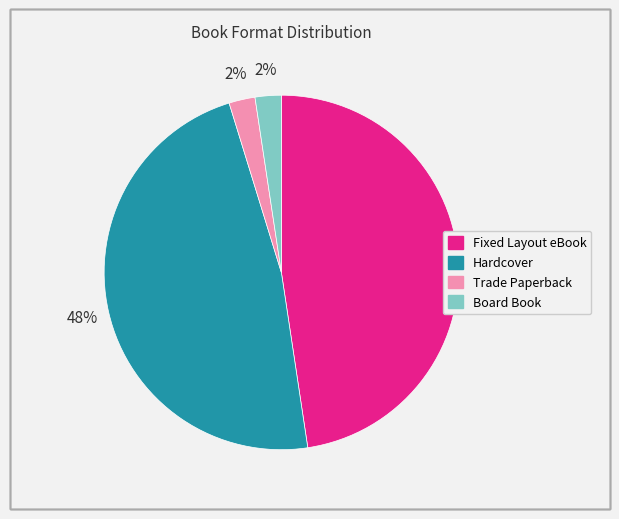

True or false: Trade Paperback accounts for 2% of the total.

True